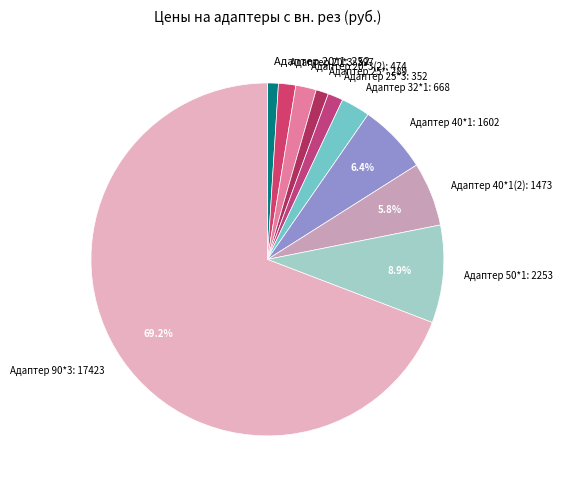

Which slice is the largest?

Адаптер 90*3: 17423